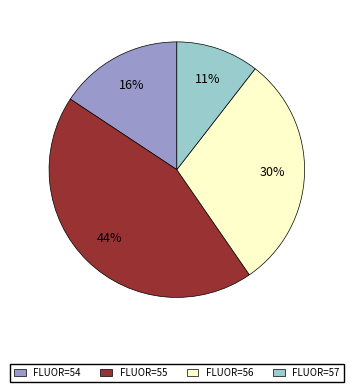

Which has a higher value, FLUOR=54 or FLUOR=57?

FLUOR=54